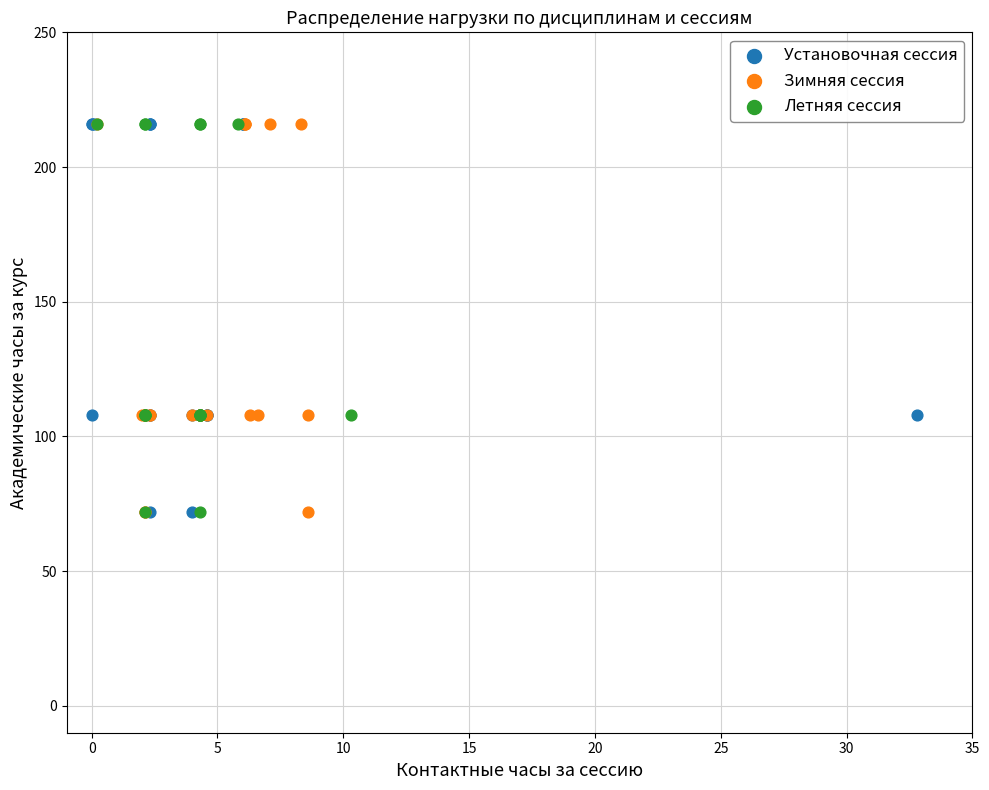

What are all the series names shown in the legend?

Установочная сессия, Зимняя сессия, Летняя сессия